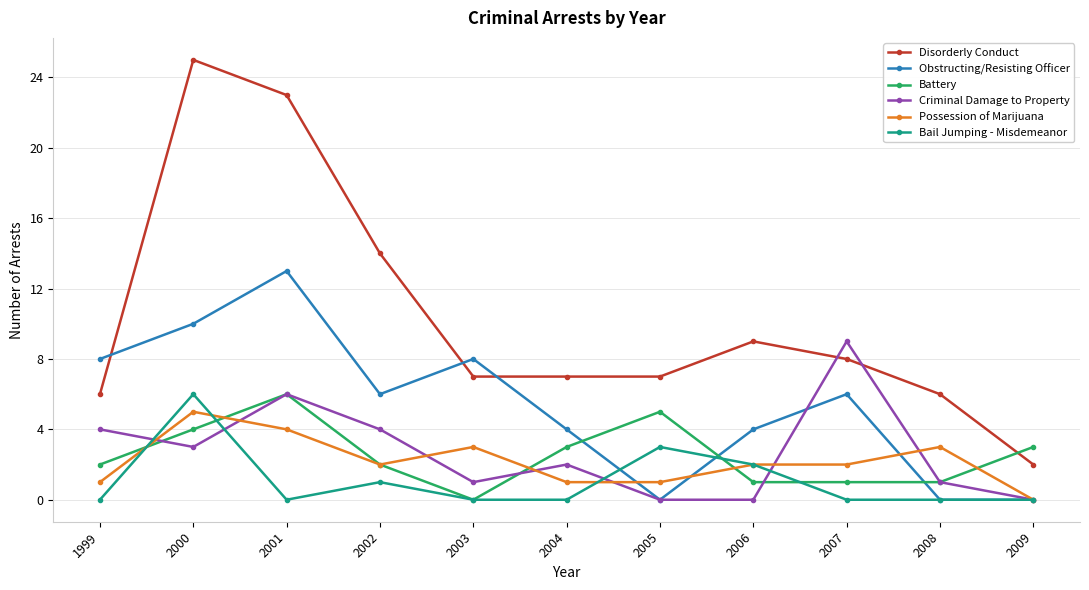

Reading left to right, what are all the values shown in this chart?

Disorderly Conduct: 6	25	23	14	7	7	7	9	8	6	2
Obstructing/Resisting Officer: 8	10	13	6	8	4	0	4	6	0	0
Battery: 2	4	6	2	0	3	5	1	1	1	3
Criminal Damage to Property: 4	3	6	4	1	2	0	0	9	1	0
Possession of Marijuana: 1	5	4	2	3	1	1	2	2	3	0
Bail Jumping - Misdemeanor: 0	6	0	1	0	0	3	2	0	0	0